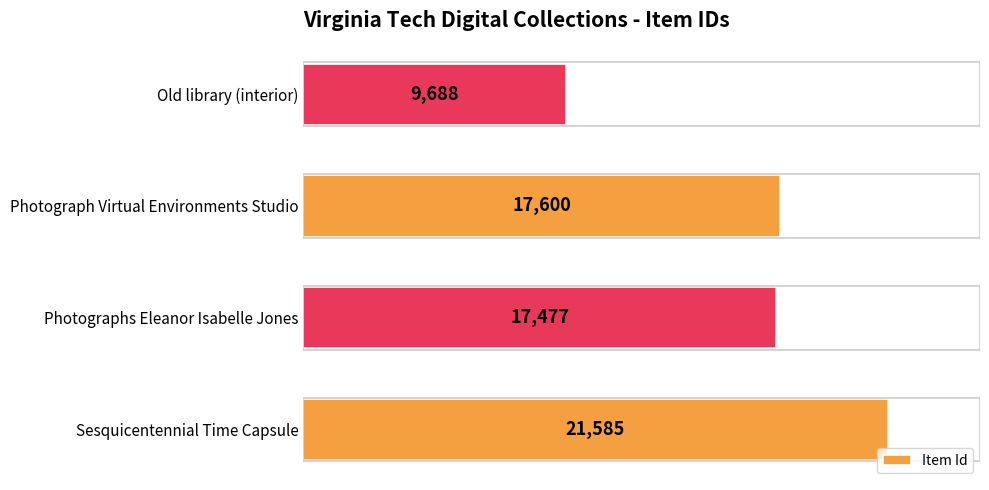

Is it true that the value at Sesquicentennial Time Capsule is 21585?

True